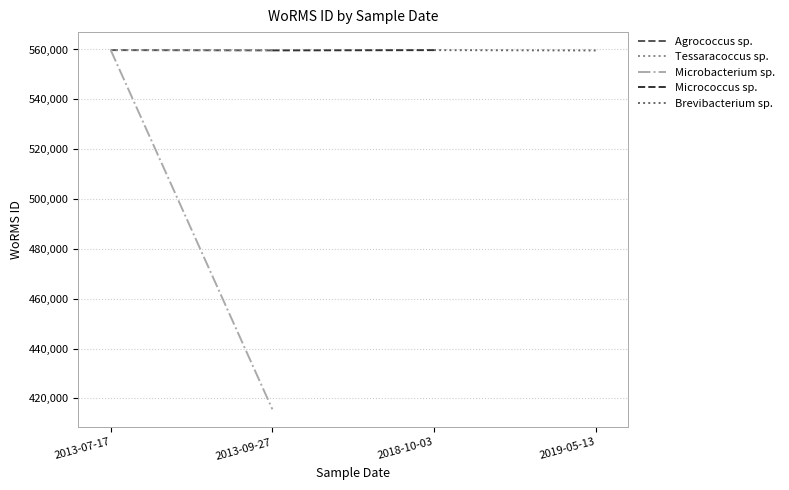

List the labels in order of Tessaracoccus sp. value, largest first.

2013-09-27, 2013-07-17